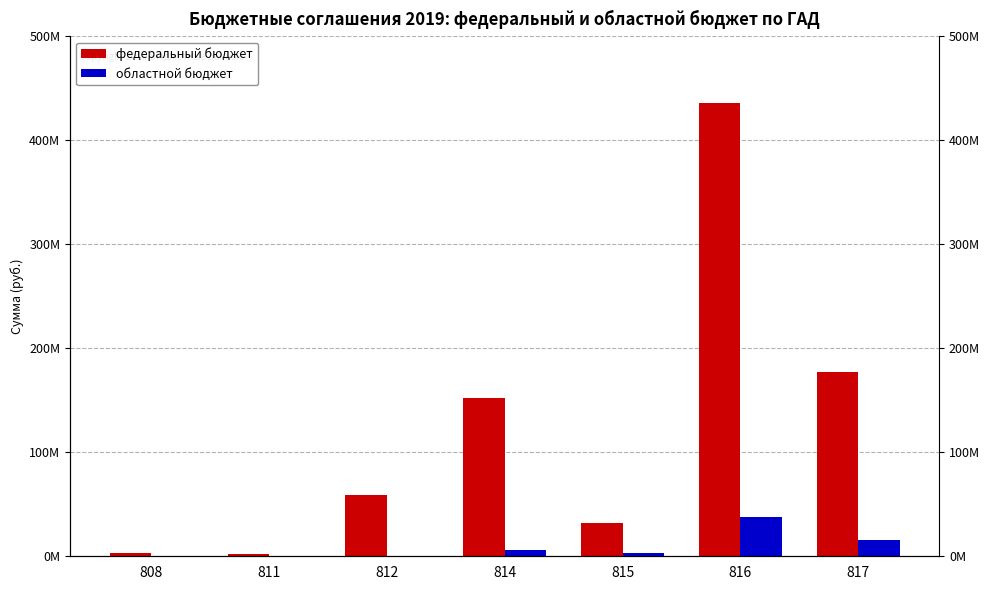

What is the difference between the second highest and minimum values in the федеральный бюджет series?

174944800